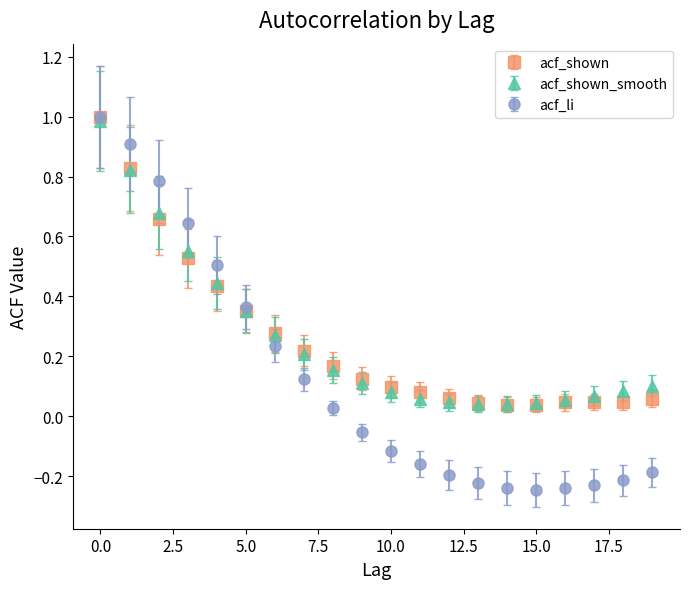

Which series has the widest spread of values?

acf_li